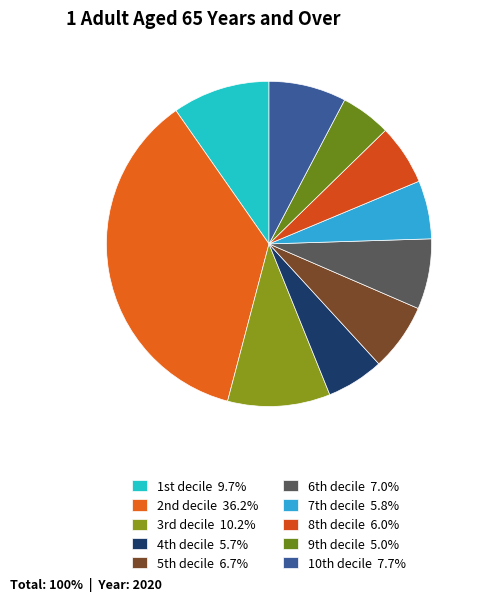

Count the number of slices in the pie.

10